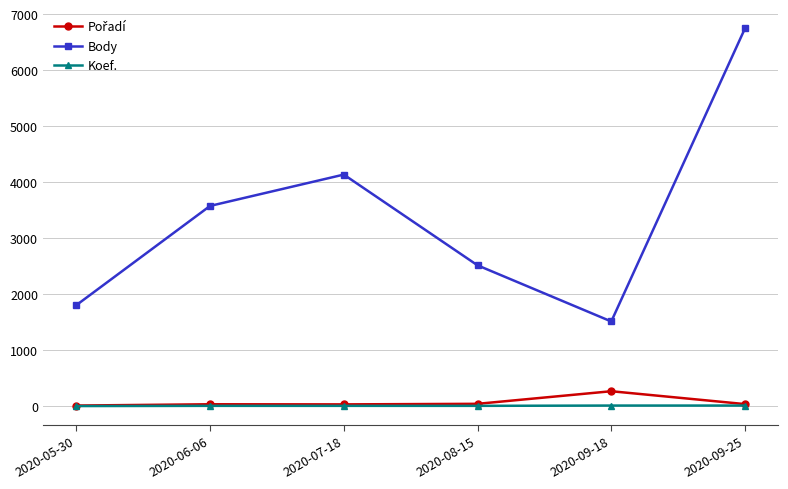

Does the chart display data point markers on the line(s)?

Yes